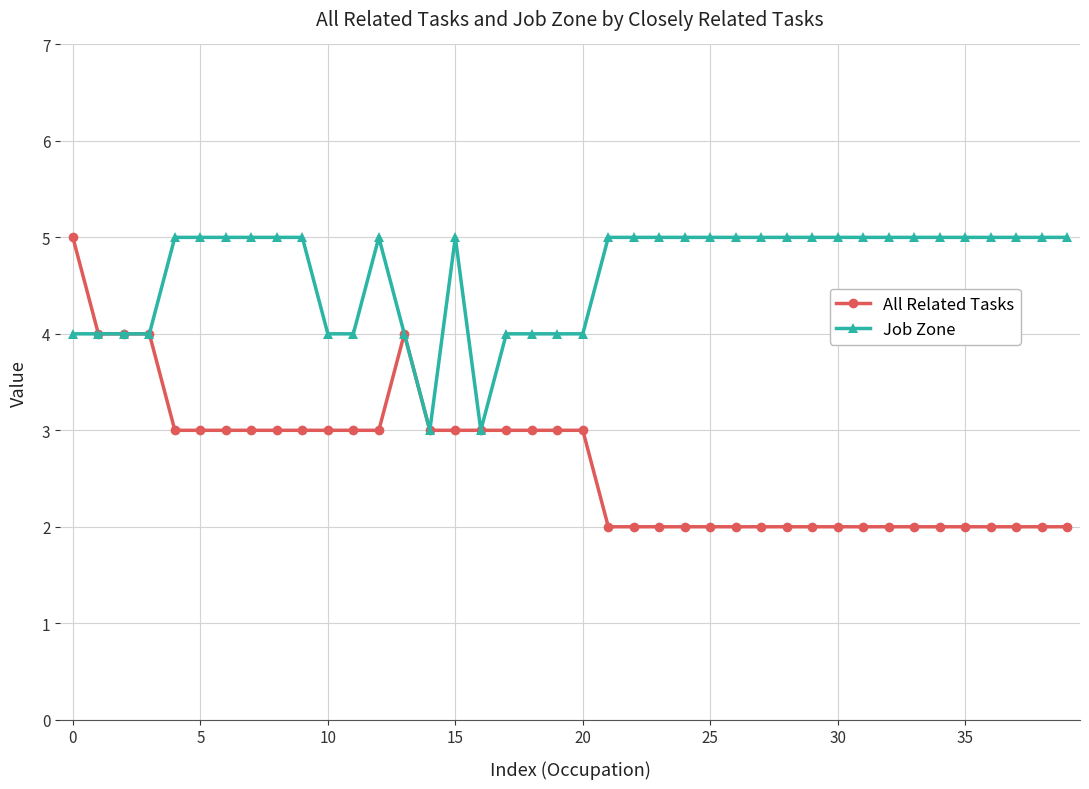

What is the maximum value shown in the chart?

5